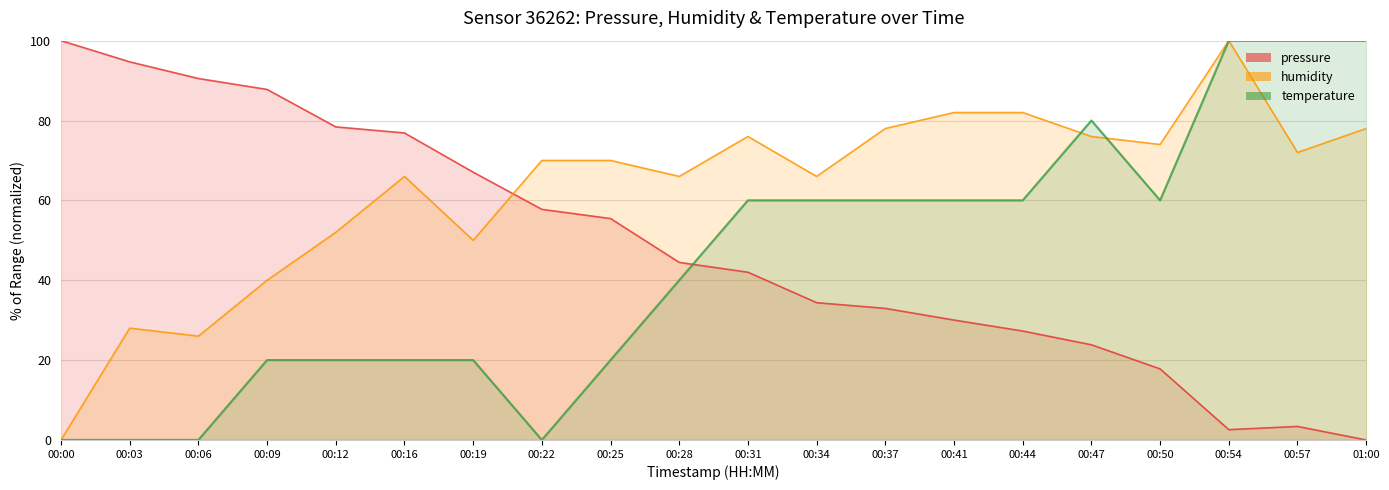

Rank the categories by humidity value from highest to lowest.

00:54, 00:41, 00:44, 00:37, 01:00, 00:31, 00:47, 00:50, 00:57, 00:22, 00:25, 00:16, 00:28, 00:34, 00:12, 00:19, 00:09, 00:03, 00:06, 00:00